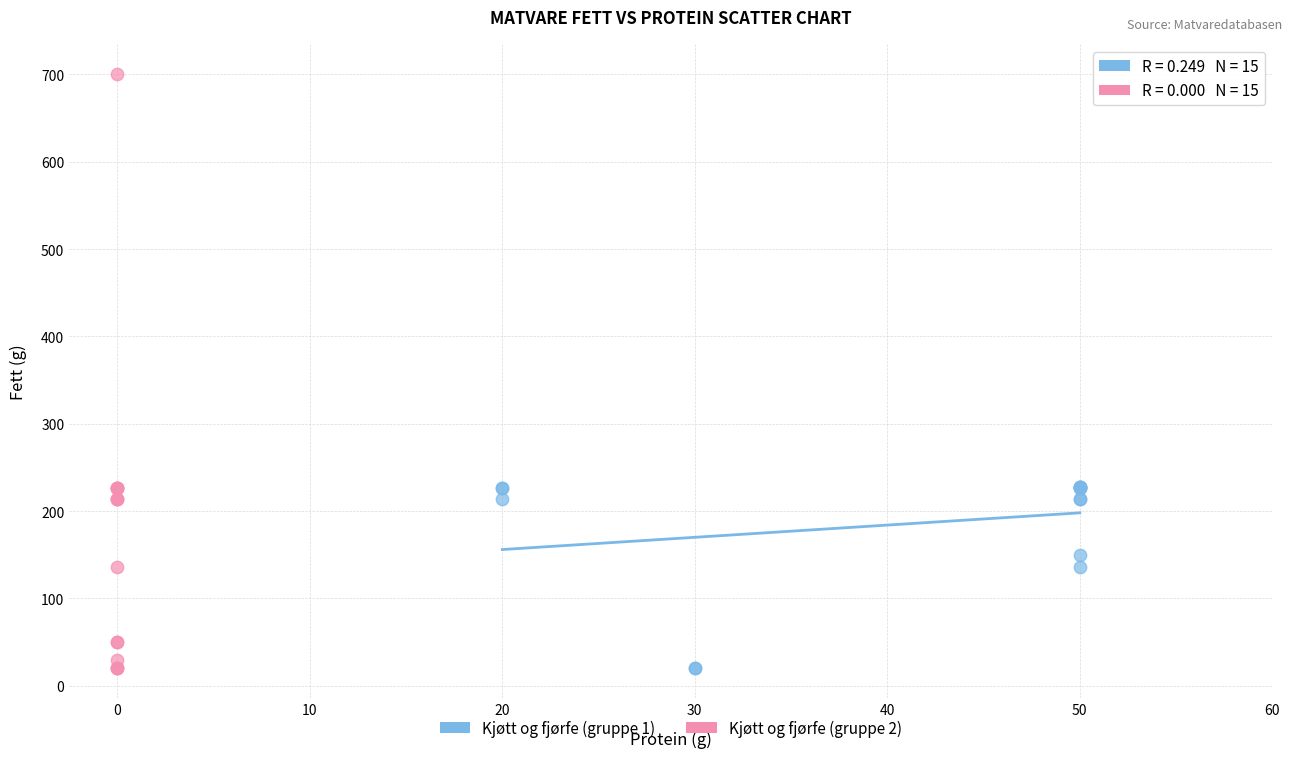

Which series has the largest Y range (max minus min)?

Kjøtt og fjørfe (gruppe 2)